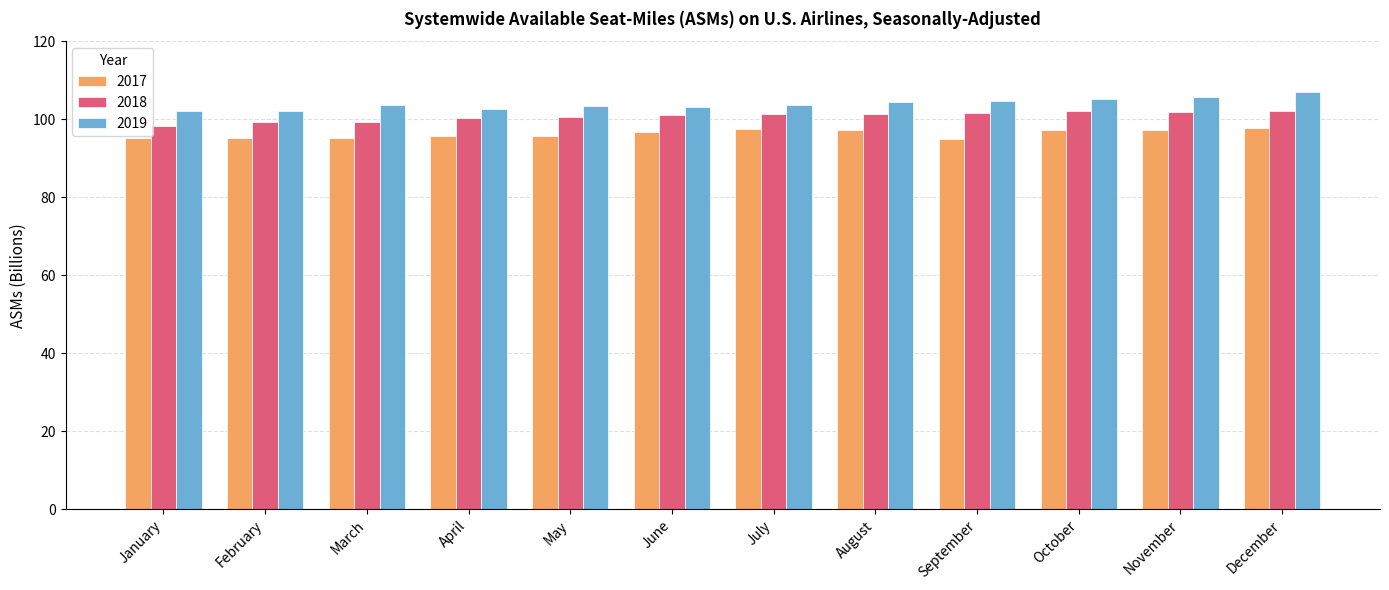

What value does the 2019 series have at April?

102.7